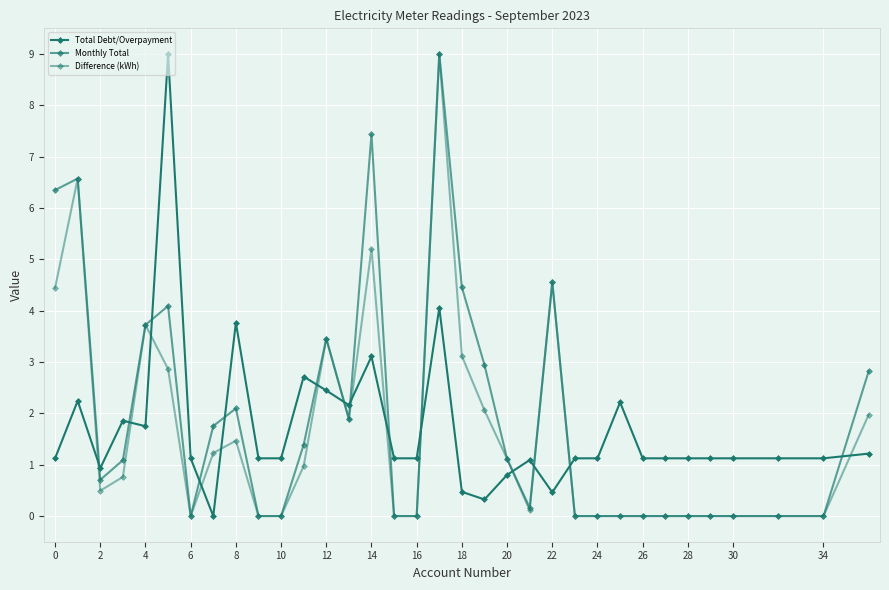

Between which two adjacent categories do Difference (kWh) and Monthly Total first intersect?

26 and 28